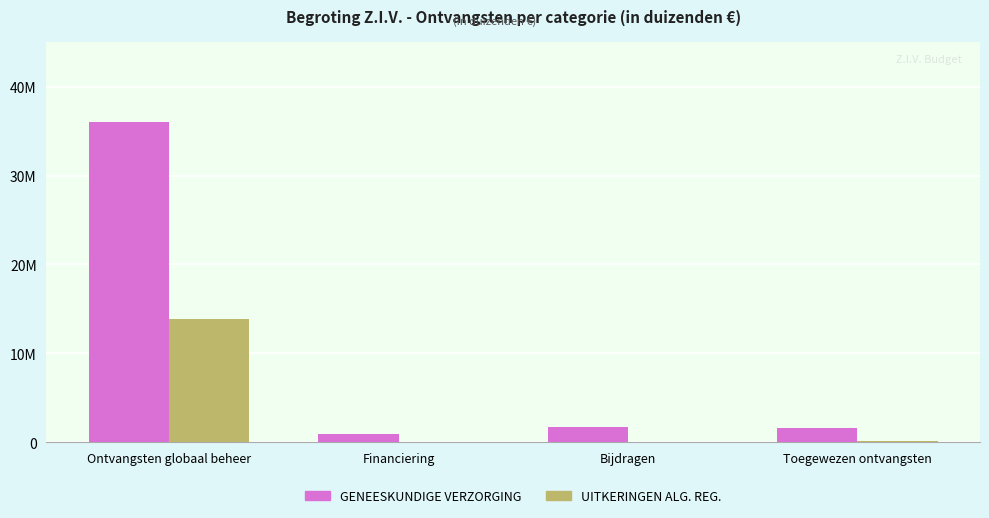

Where does the UITKERINGEN ALG. REG. series first go above 146263?

Ontvangsten globaal beheer